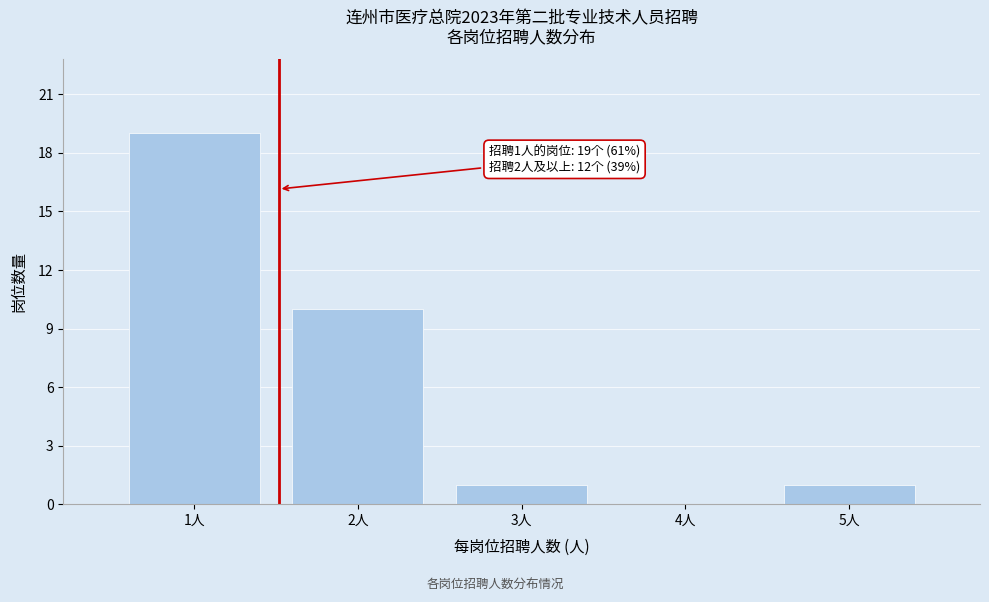

Reading left to right, list all the values displayed in this chart.

1人=19	2人=10	3人=1	4人=0	5人=1